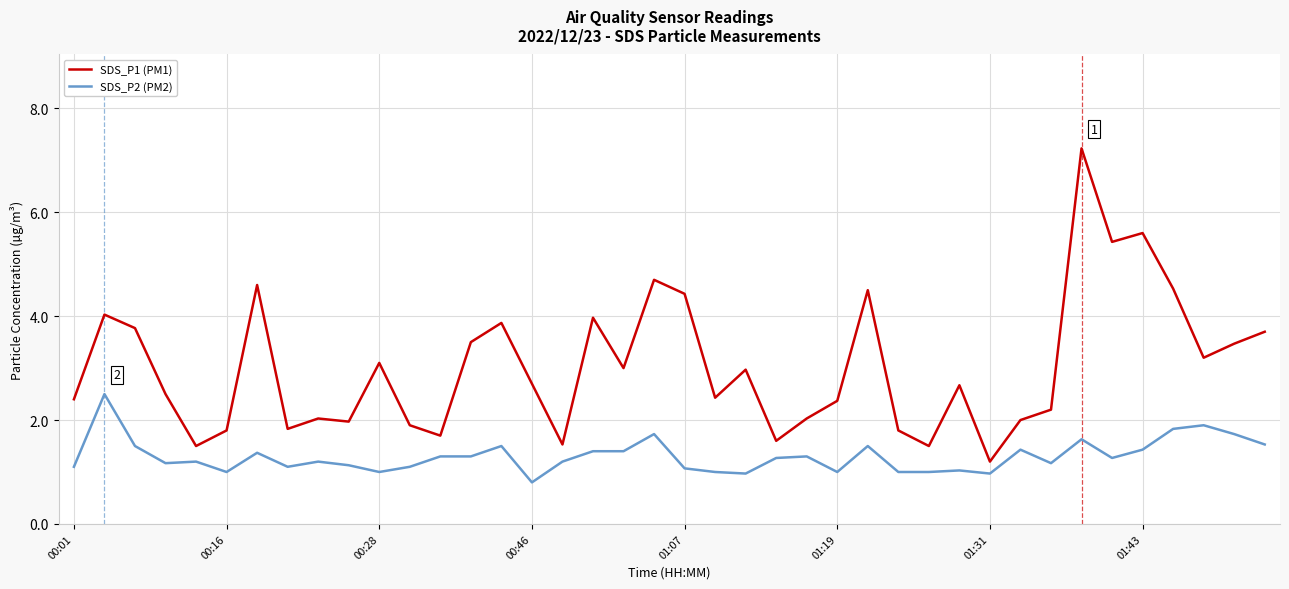

Which series has the largest total across all categories?

SDS_P1 (PM1)